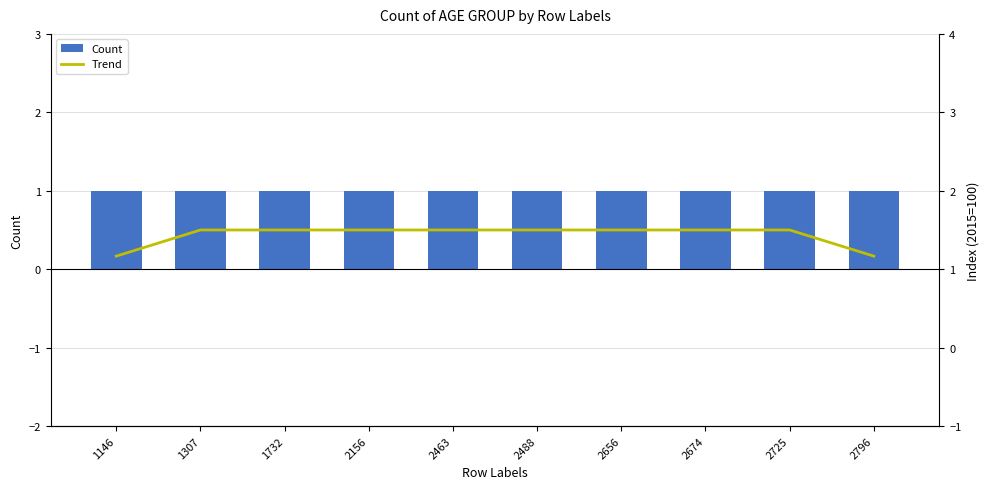

What is the value of the Count bar at the 10th from the left?

1.0